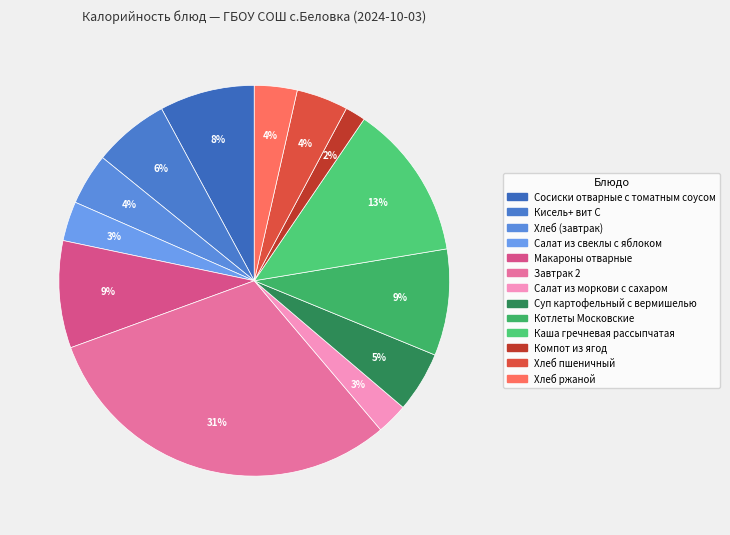

To the nearest percent, what is the difference between the largest and smallest slice percentages?

29%